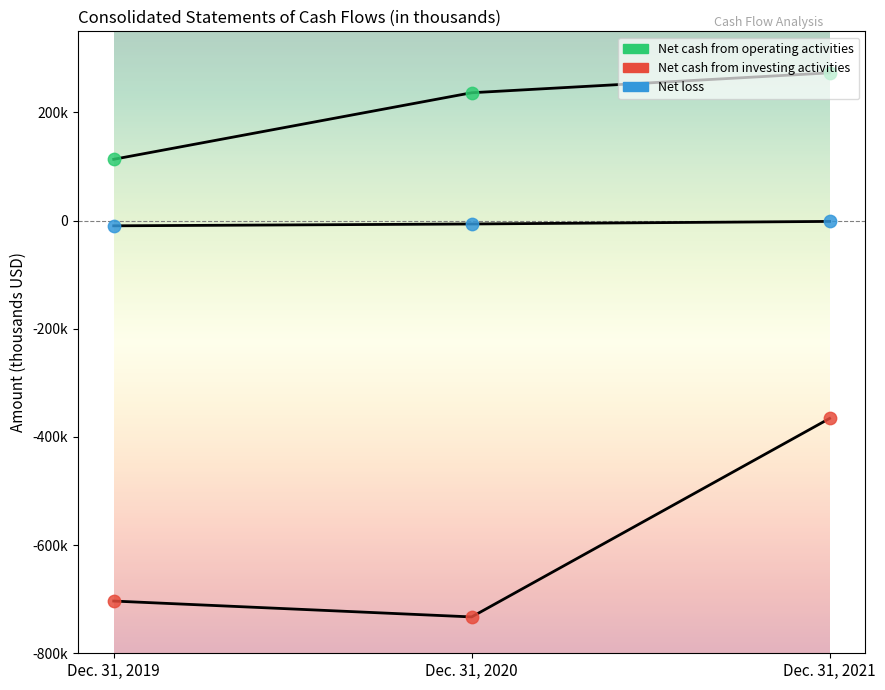

What is the total value across all series at Dec. 31, 2020?

-502565